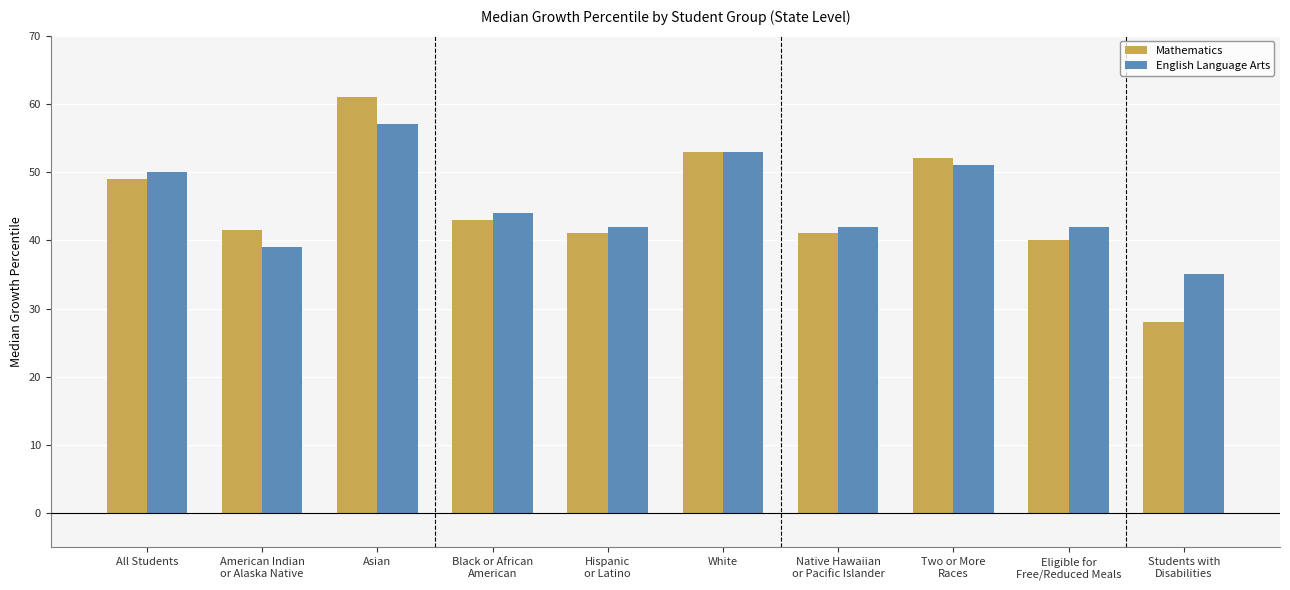

What is the difference between the highest and lowest values at Black or African
American?

1.0